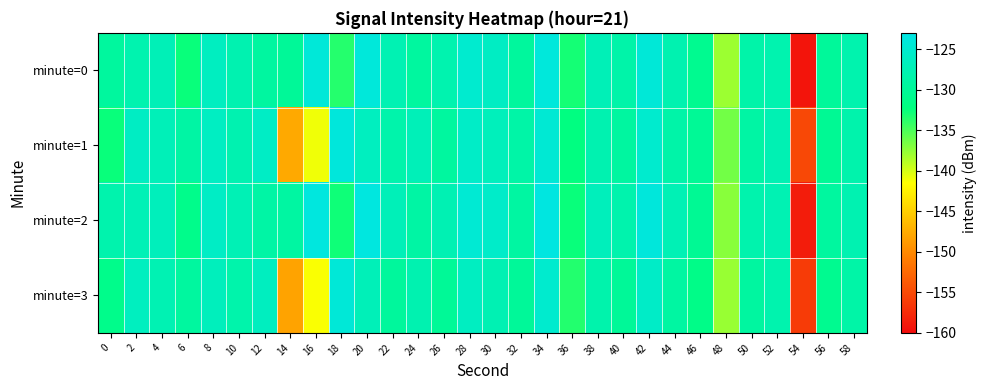

Which series has the largest total across all categories?

minute=2